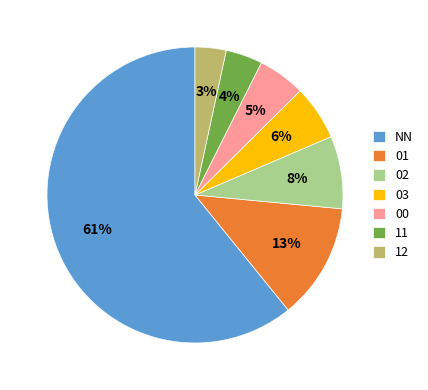

Combined, do 12 and 11 account for over 50%?

No